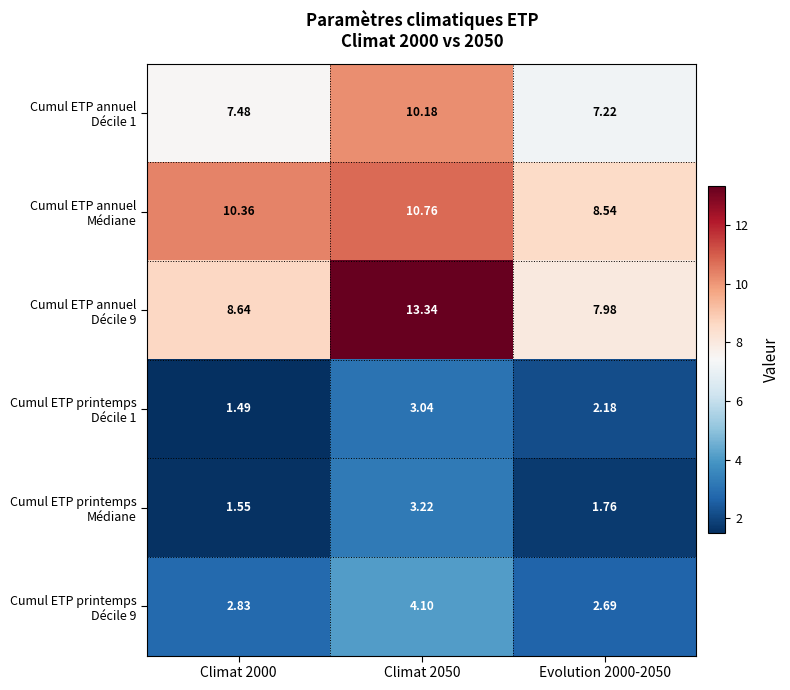

What is the maximum value shown in the chart?

13.3